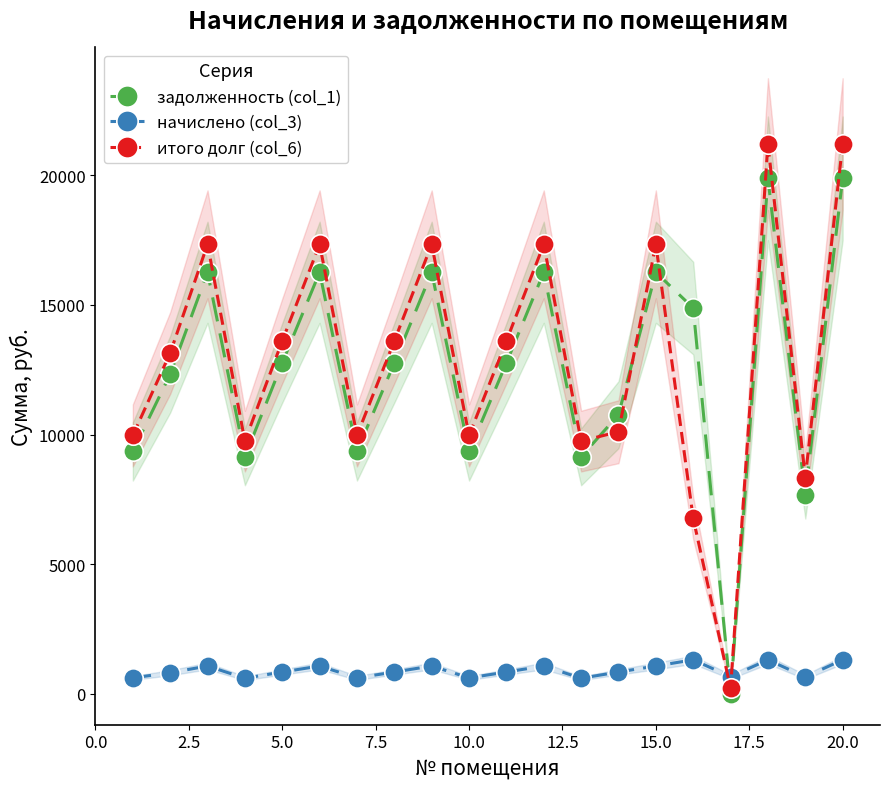

What are all the series names shown in the legend?

задолженность (col_1), начислено (col_3), итого долг (col_6)